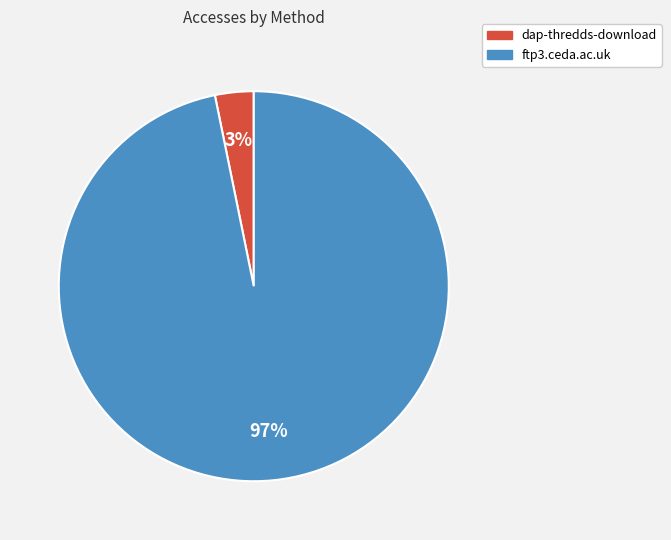

Which has a higher value, dap-thredds-download or ftp3.ceda.ac.uk?

ftp3.ceda.ac.uk